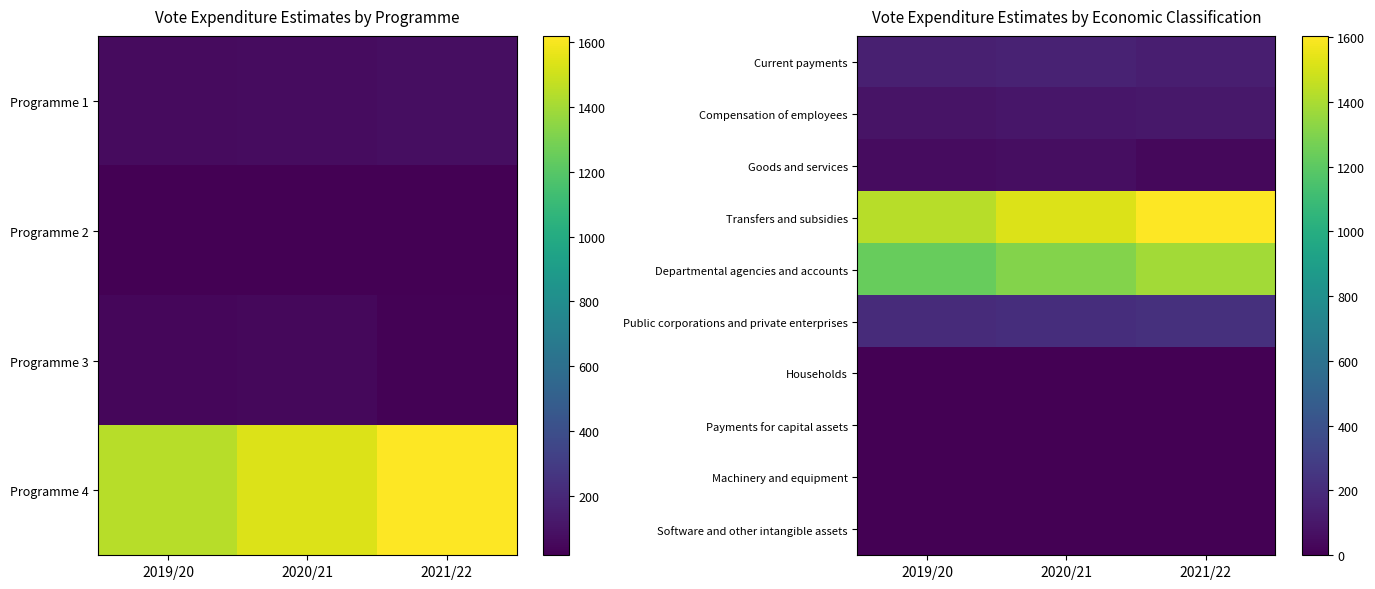

Which category has the lowest value across all series?

2019/20